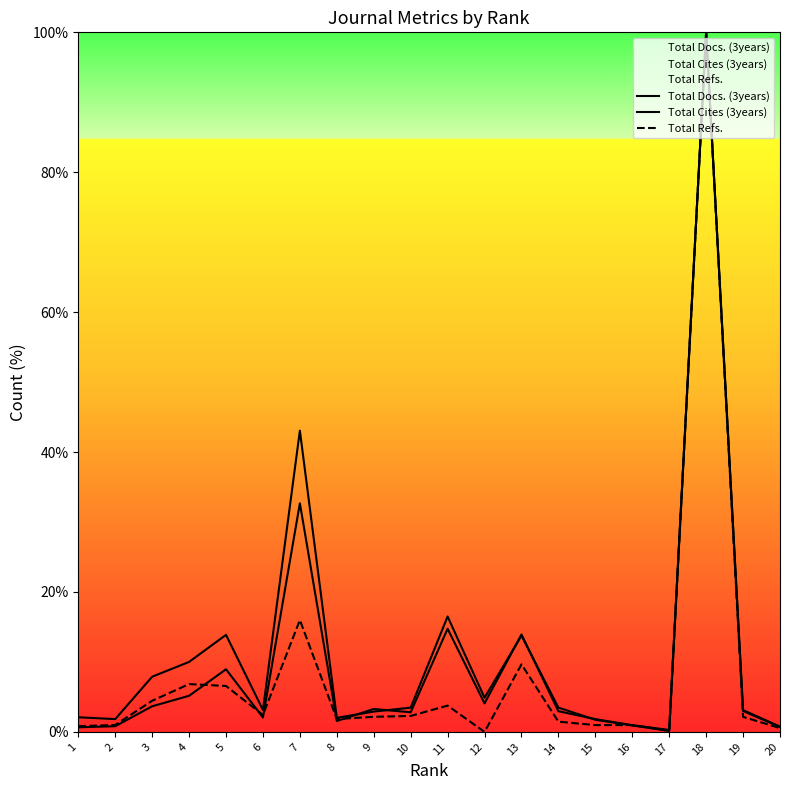

The value of Total Refs. at 5 is 2.1. True or false?

False